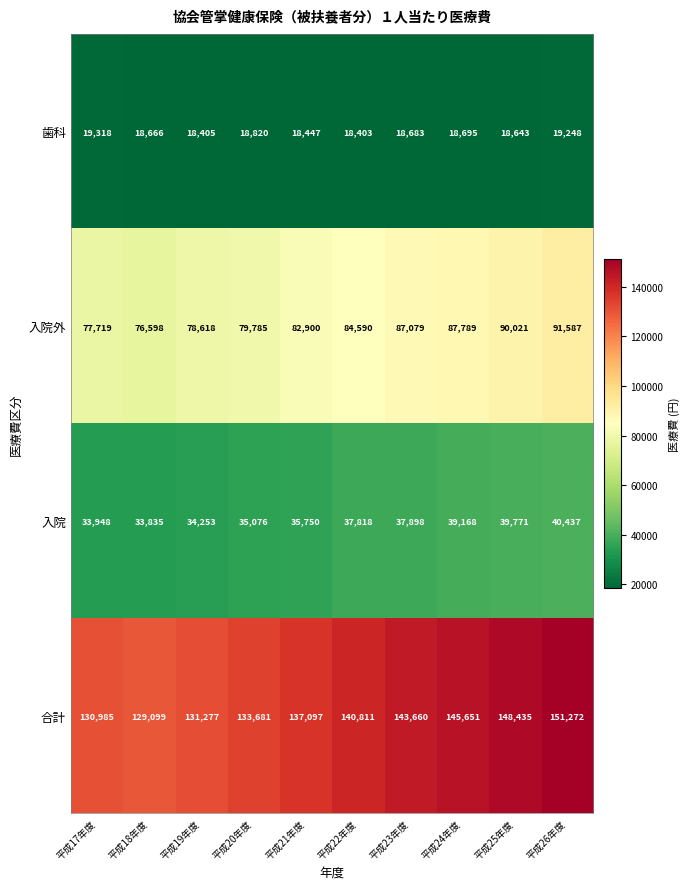

What is the average value of the 歯科 series?

18733